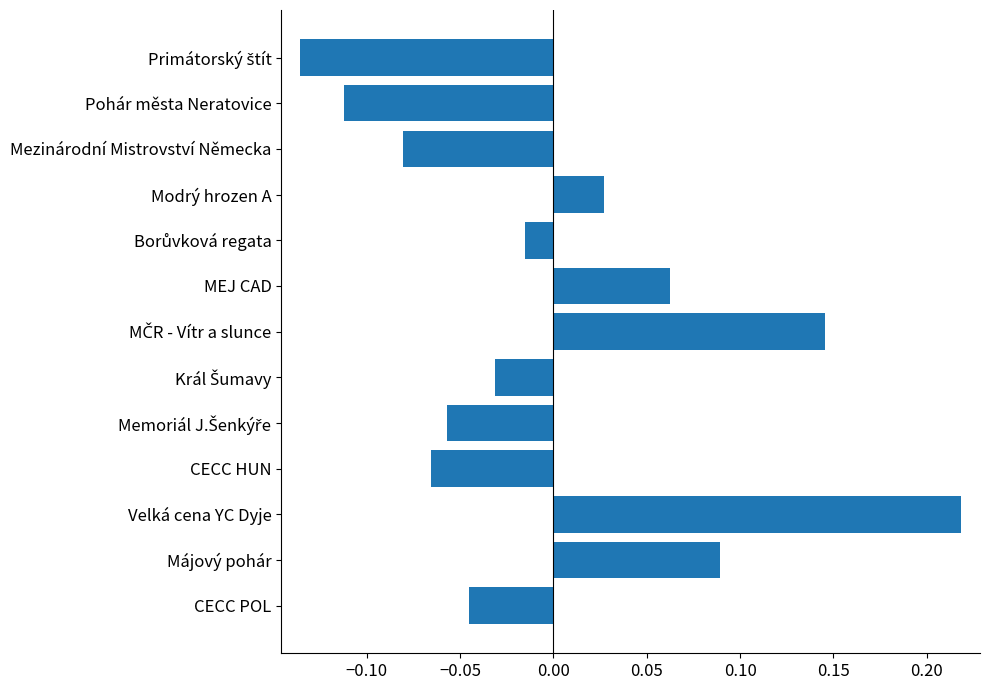

True or false: the data shows -0.0 at Mezinárodní Mistrovství Německa.

False